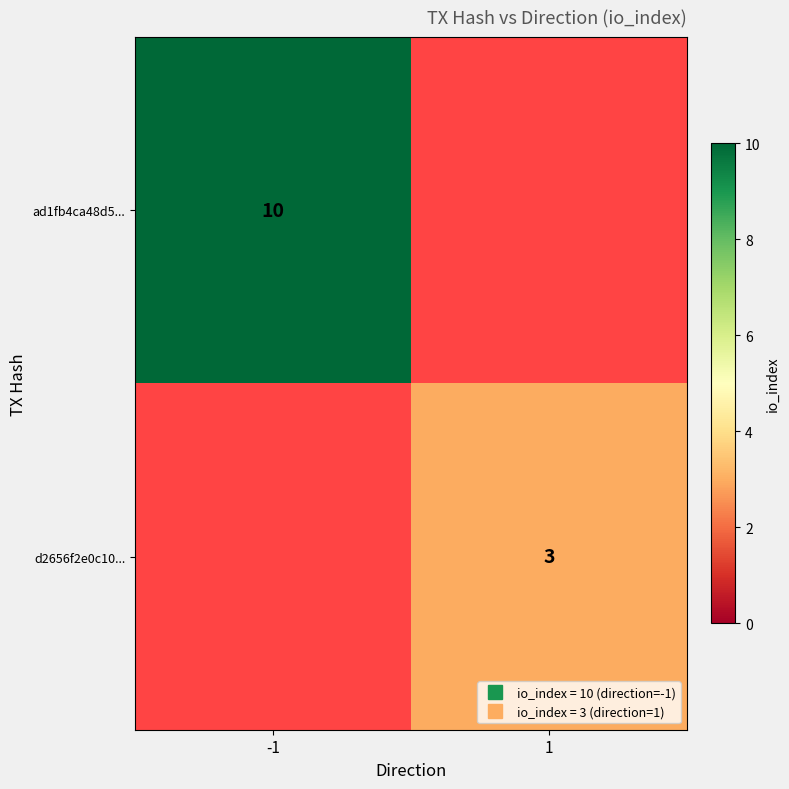

True or false: ad1fb4ca48d5... has a value of 10.0 at -1.

True